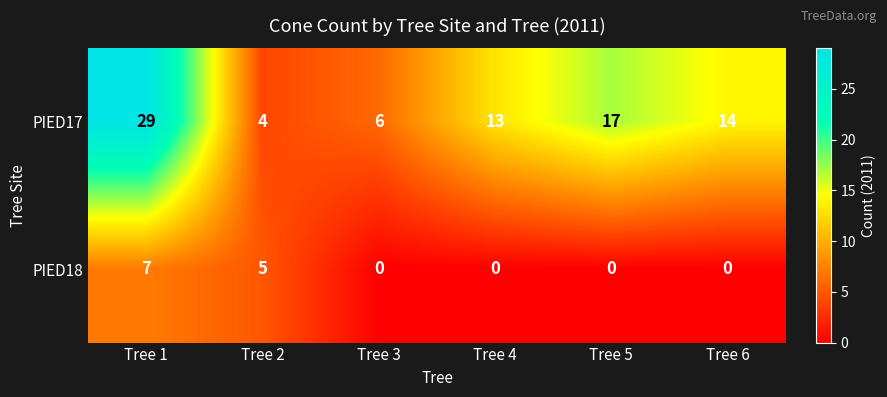

List the series in order of their peak value, lowest first.

PIED18, PIED17